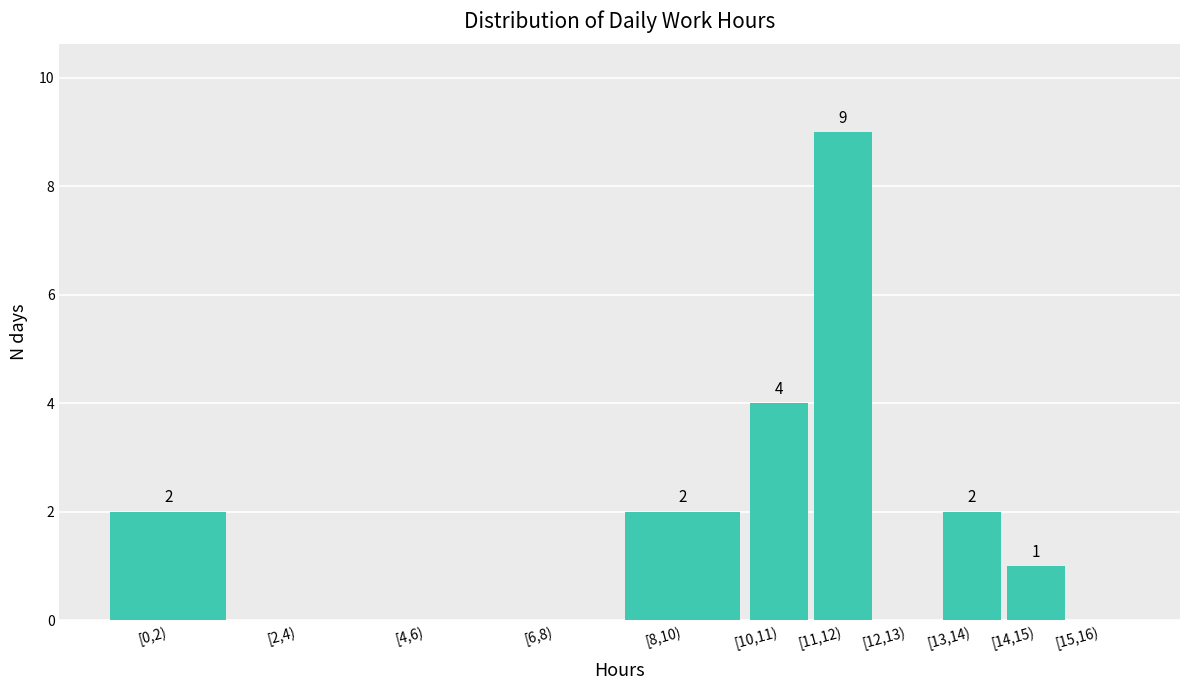

Reading right to left, list all the values displayed in this chart.

[15,16)=0	[14,15)=1	[13,14)=2	[12,13)=0	[11,12)=9	[10,11)=4	[8,10)=2	[6,8)=0	[4,6)=0	[2,4)=0	[0,2)=2